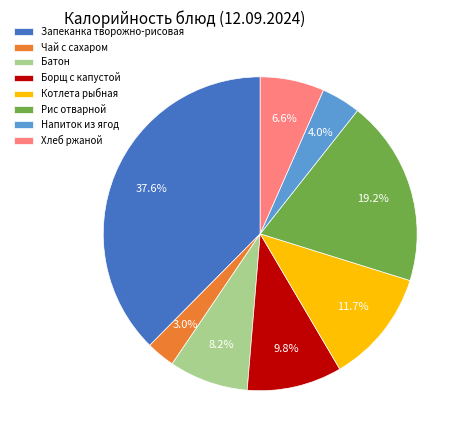

To the nearest percent, what is the combined percentage of Чай с сахаром and Хлеб ржаной?

10%